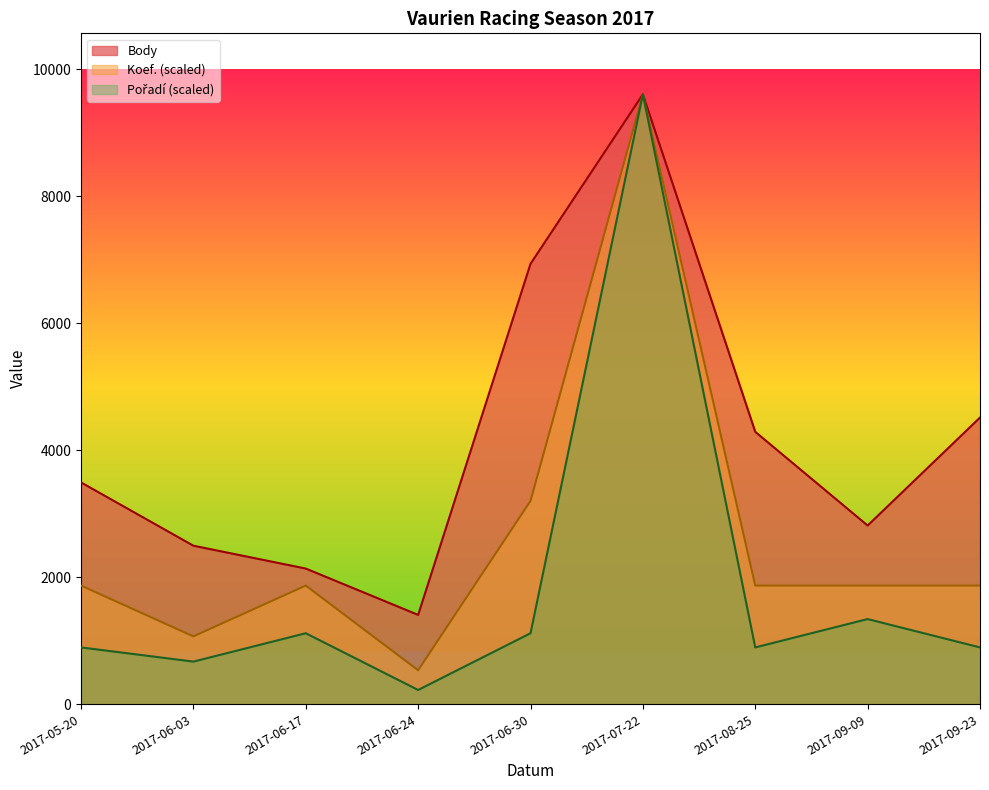

At 2017-09-23, list the series in order from smallest to largest.

Pořadí, Koef., Body